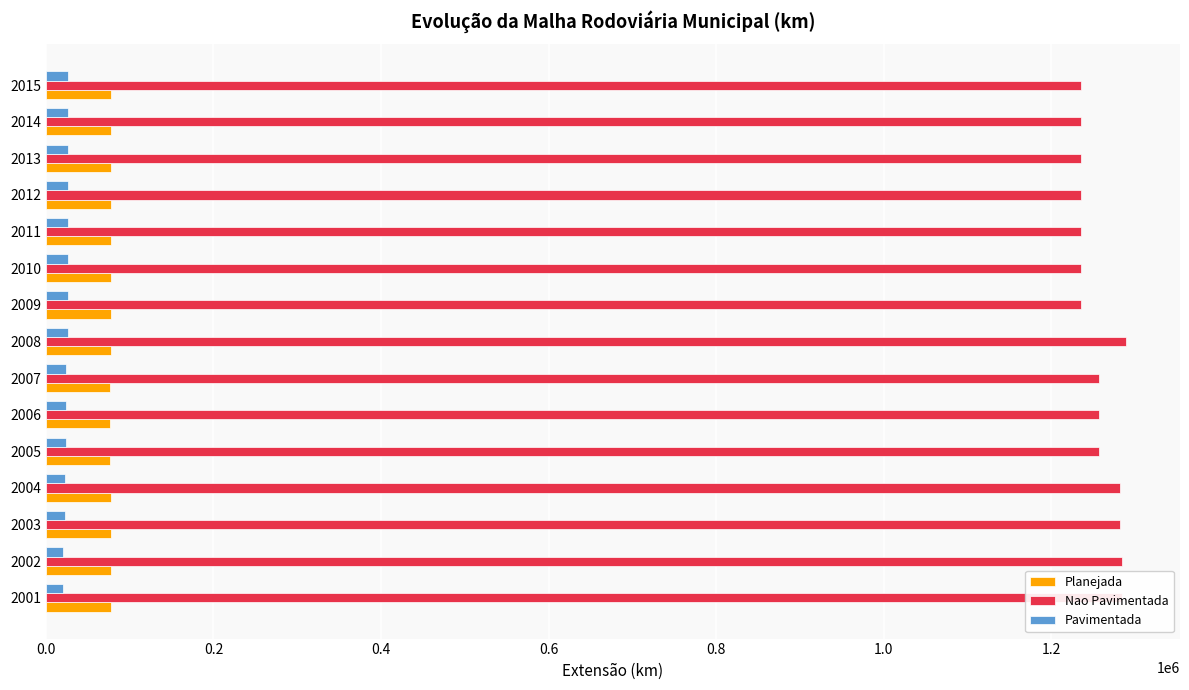

At how many categories does at least one series exceed 546823?

15